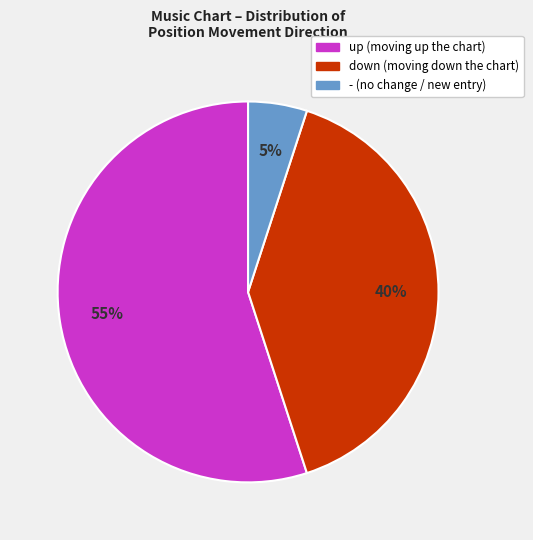

How many segments does this pie chart have?

3